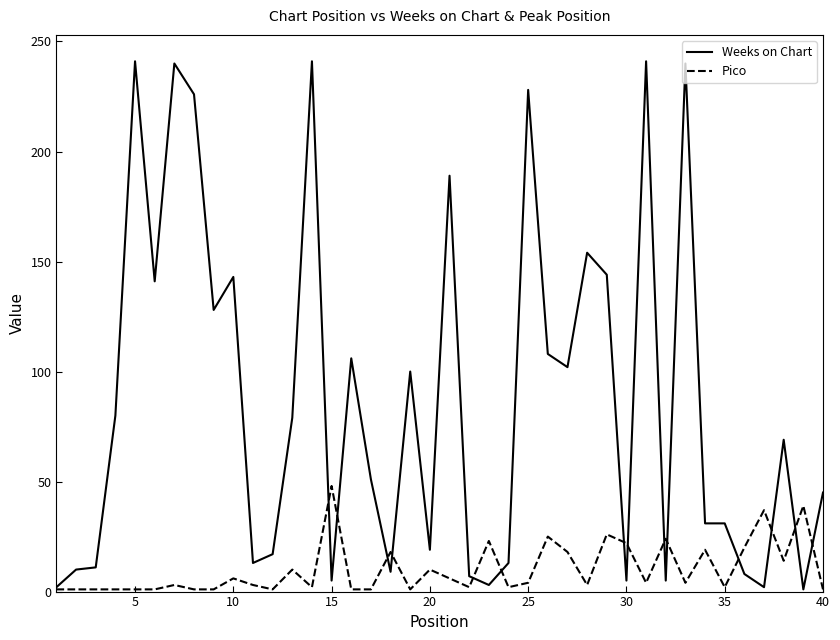

Rank the series by their average value, from highest to lowest.

Weeks on Chart, Pico